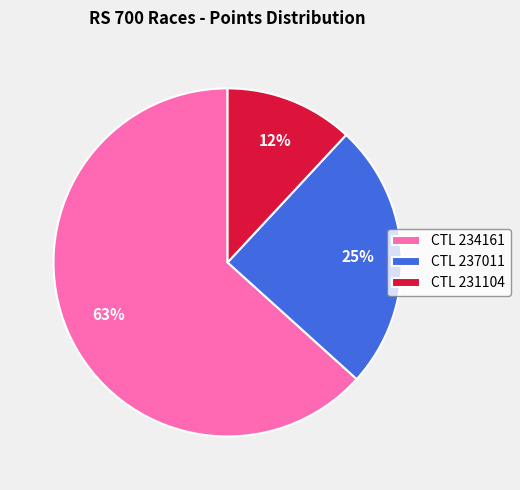

Count the number of slices in the pie.

3